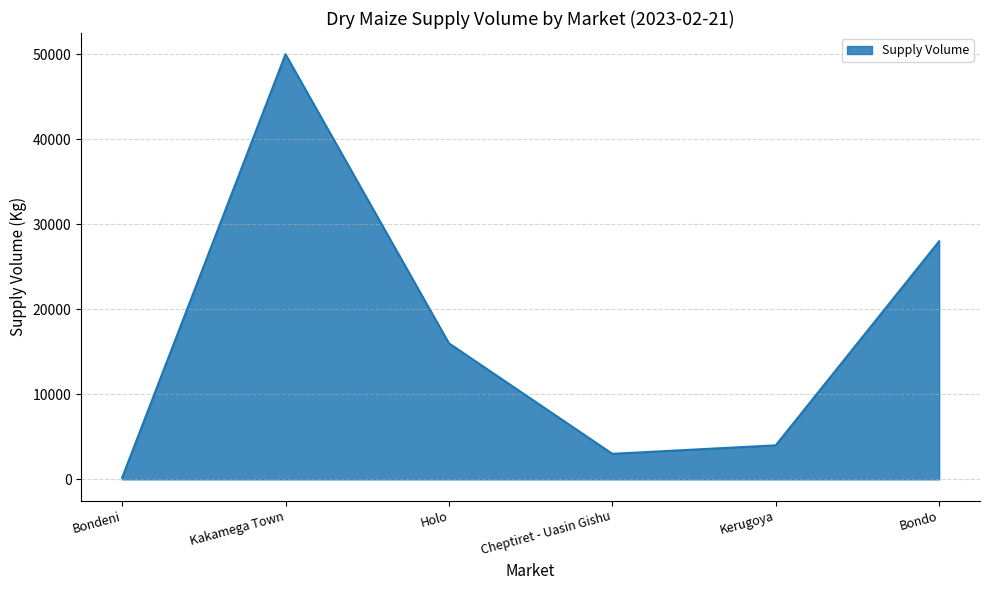

At which label is the value closest to 25090?

Bondo